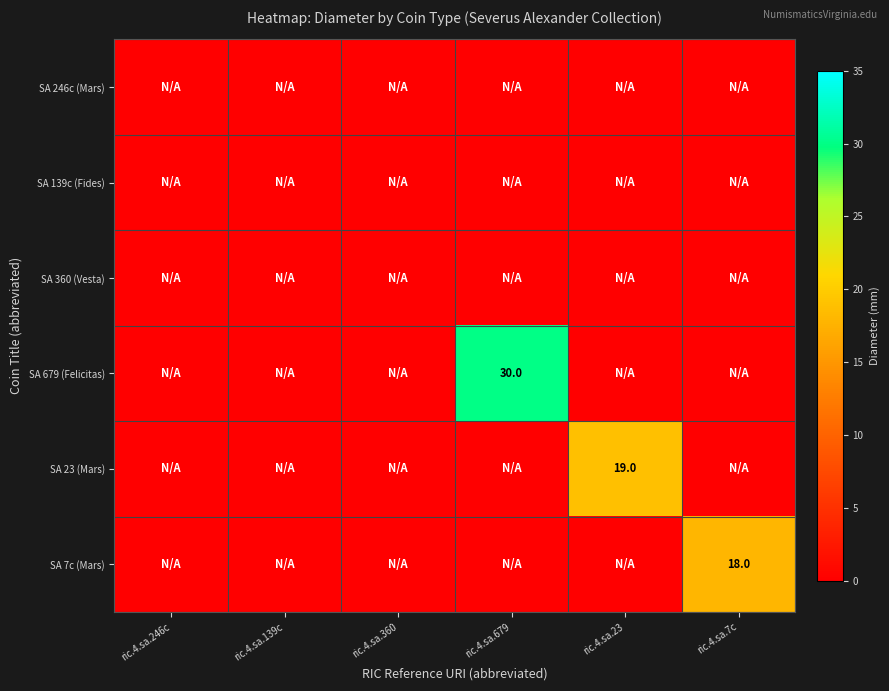

Is the value of SA 246c (Mars) at ric.4.sa.246c greater than the value of SA 139c (Fides) at ric.4.sa.679?

No